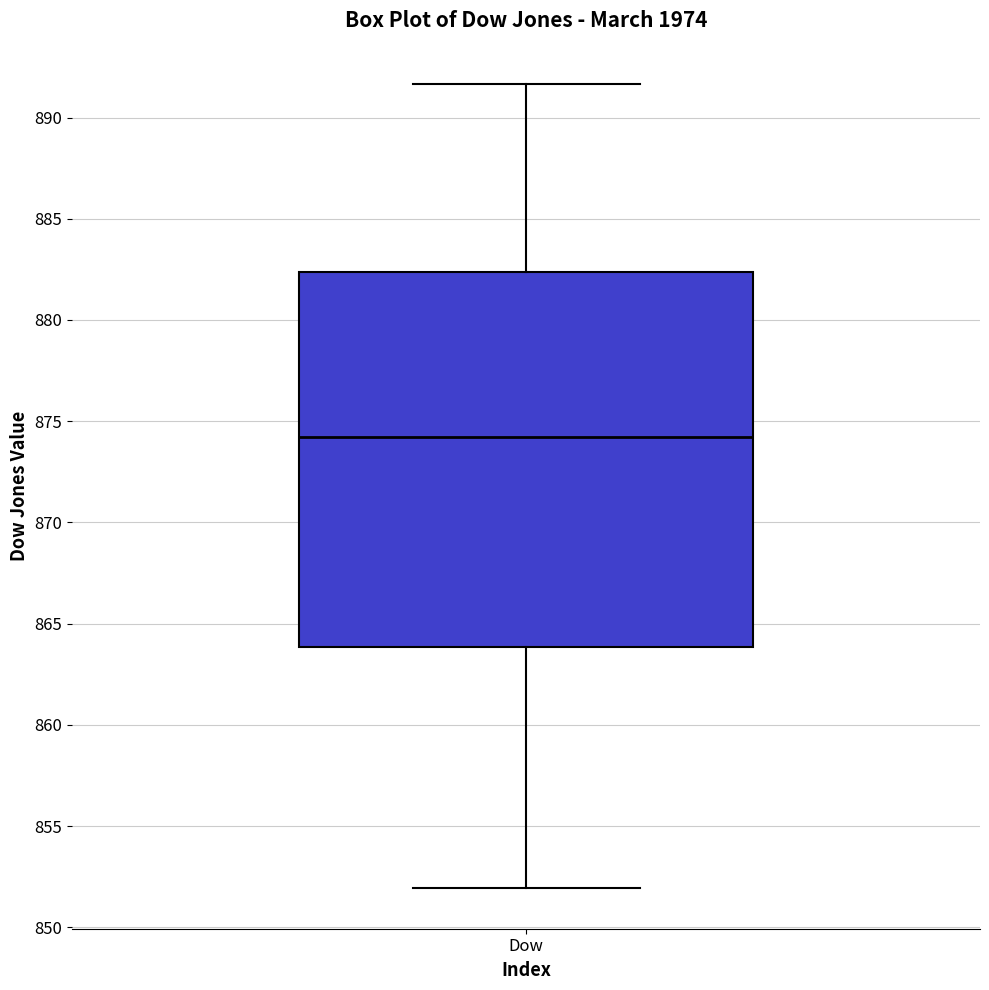

Where does the lower whisker of the box for Dow end on the y-axis? The values are not printed on the chart, so give them approximately, as read against the axis.

852.0